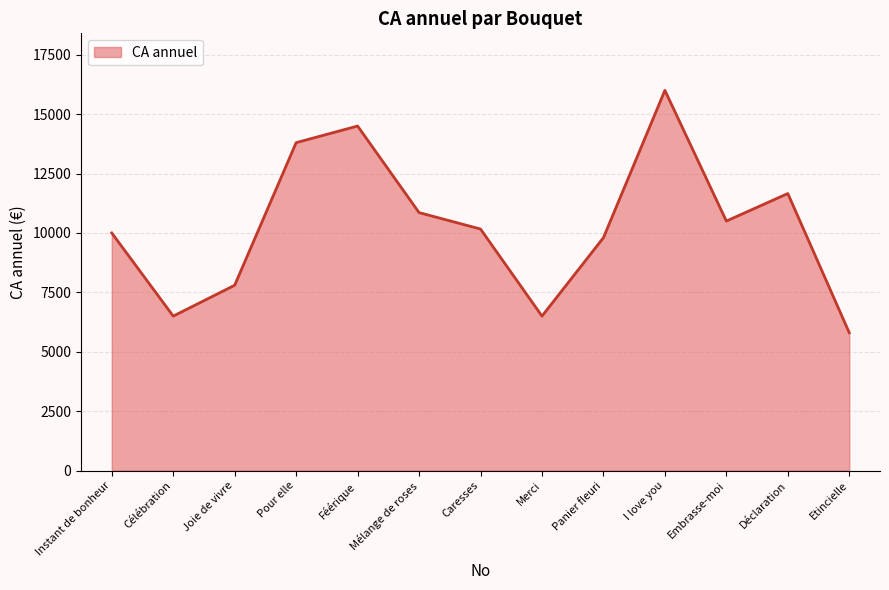

The chart shows a value of 5800.0 at Etincielle. True or false?

True